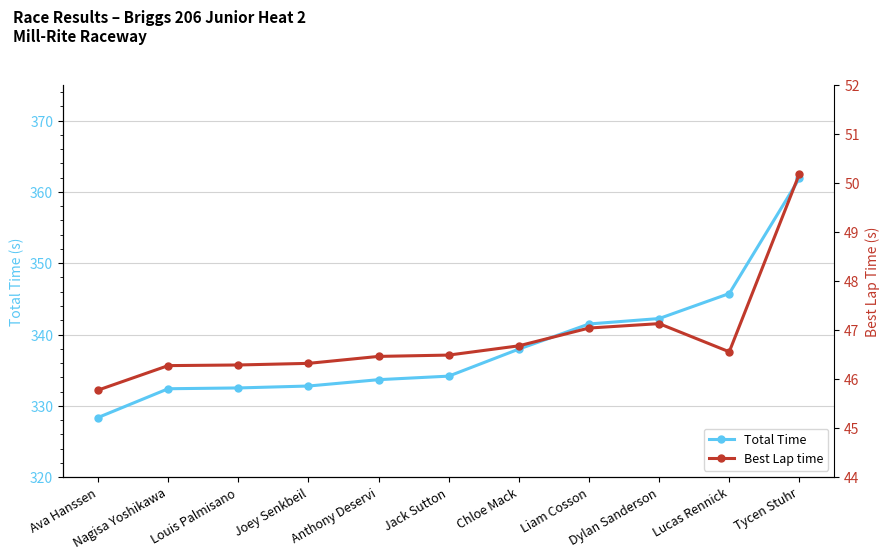

Between Louis Palmisano and Tycen Stuhr, which series saw the biggest shift?

Total Time